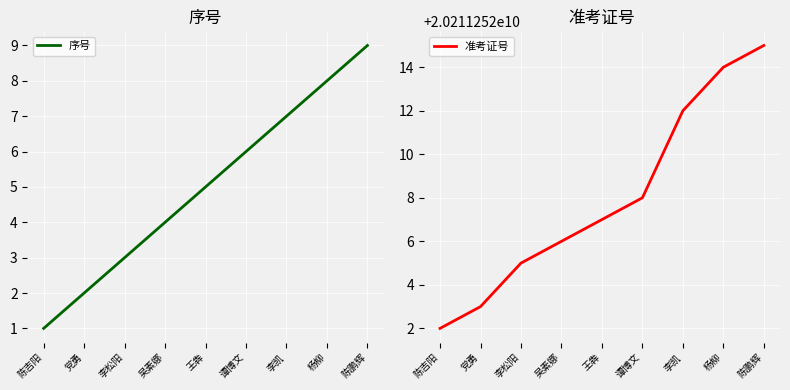

What position from the right is 陈鹏辉?

1